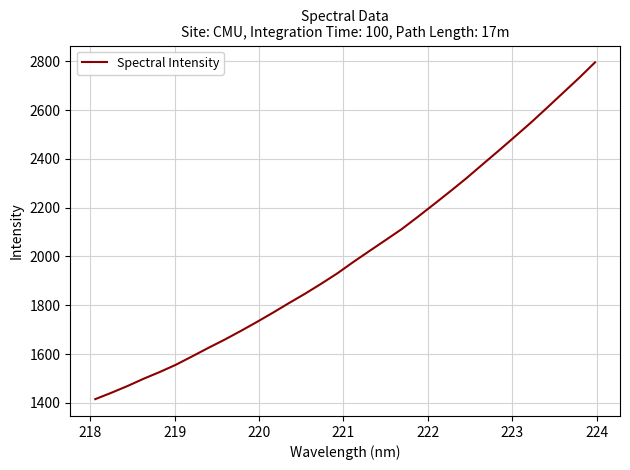

Does the chart have visible grid lines?

Yes